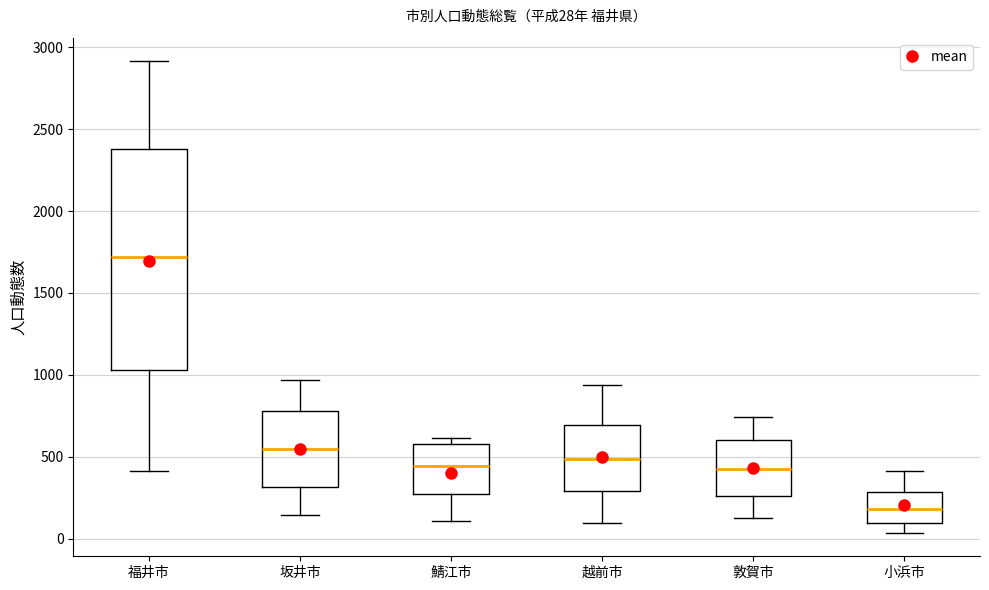

Which box's median line is the highest?

福井市